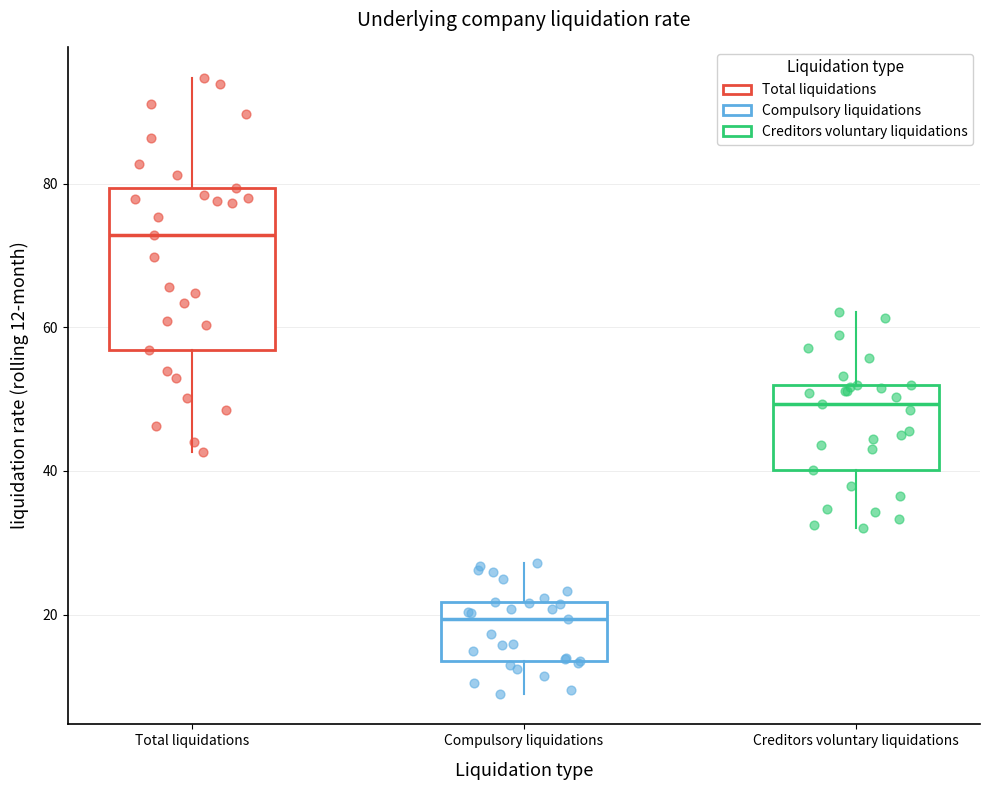

Reading left to right, transcribe this box plot: for each box, give where its median line is, the range the box spans, and where its two whiskers end, as read against the y-axis. The values are not printed on the chart, so give them approximately, as read against the axis.

Total liquidations: median 72, box 56 to 80, whiskers 42 to 94
Compulsory liquidations: median 20, box 14 to 22, whiskers 10 to 28
Creditors voluntary liquidations: median 50, box 40 to 52, whiskers 32 to 62